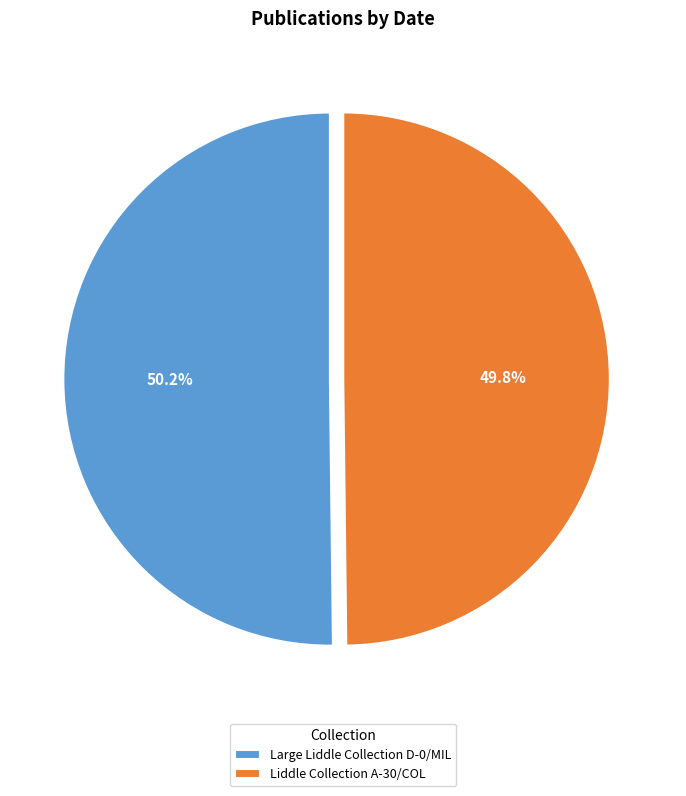

Count the number of slices in the pie.

2